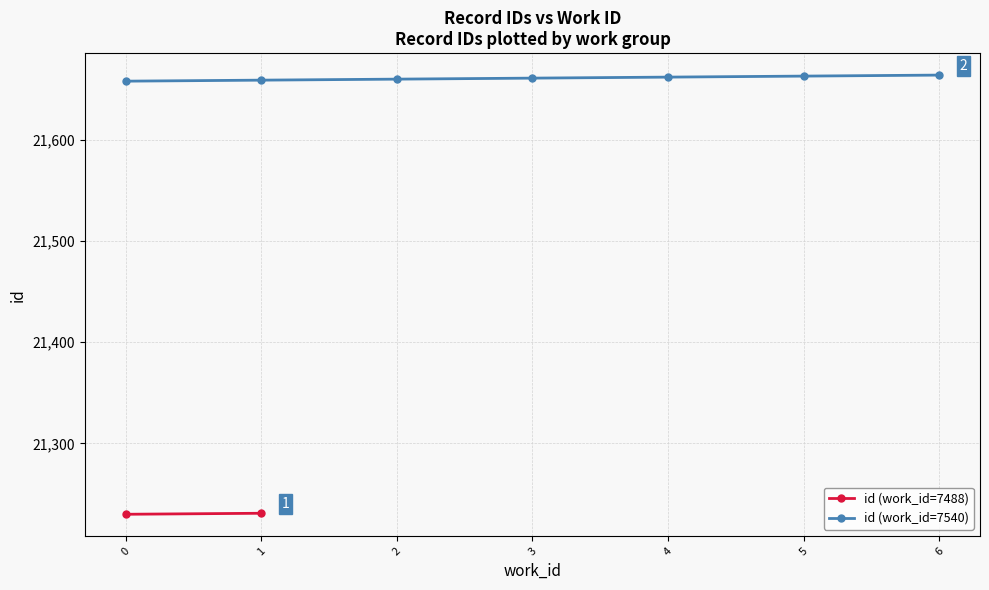

What is the change in value from 4 to 6?

+2